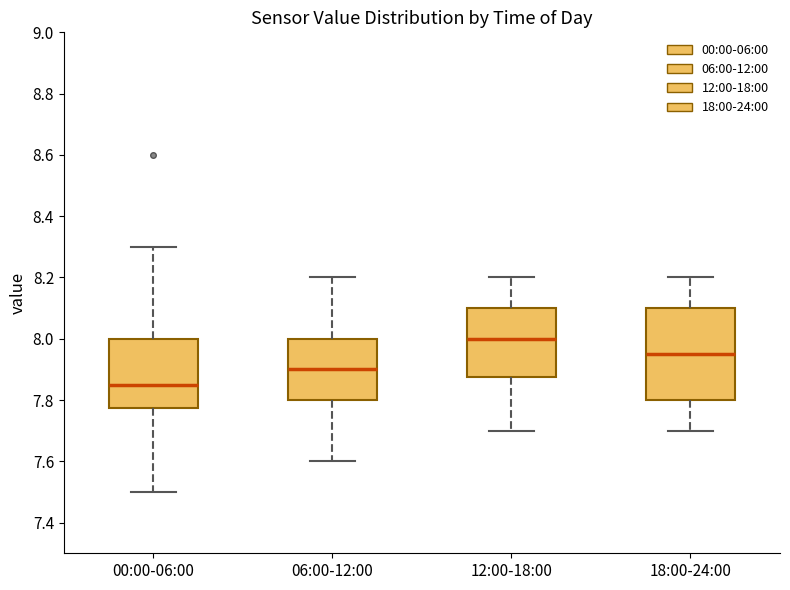

Which box is the tallest, from its lower edge to its upper edge?

18:00-24:00